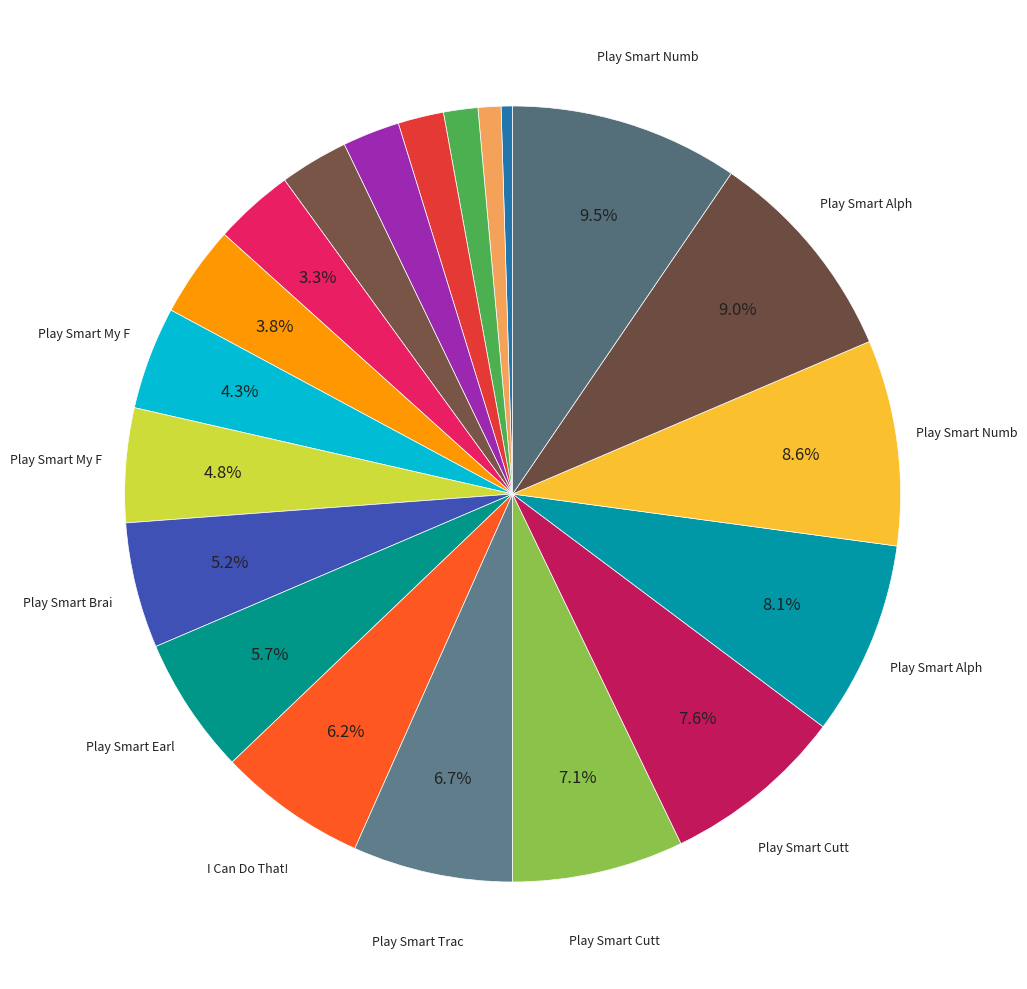

Count the number of slices in the pie.

20